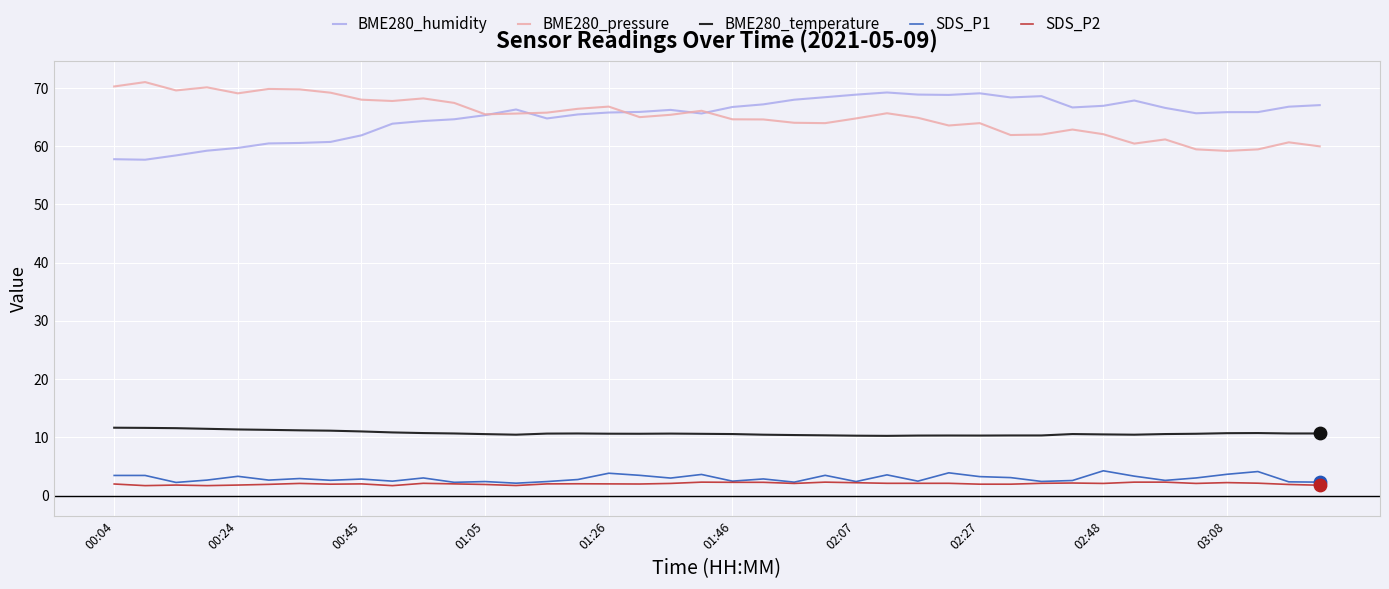

True or false: BME280_temperature and BME280_pressure cross at least once.

False